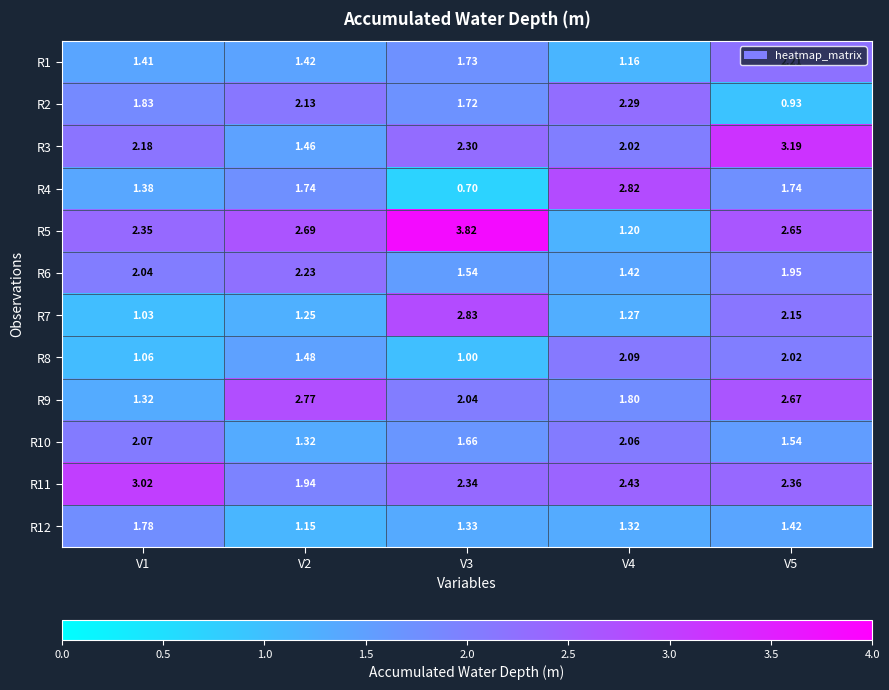

Which series has the largest total across all categories?

R5